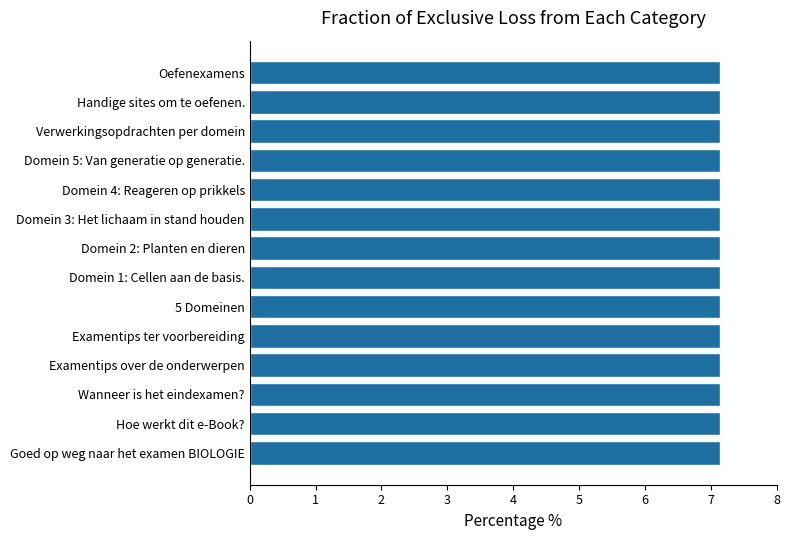

What is the maximum value shown in the chart?

7.1